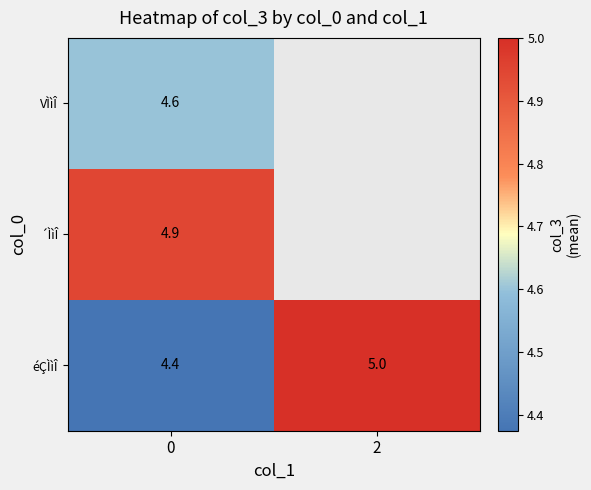

At which category does the chart reach its peak across all series?

2